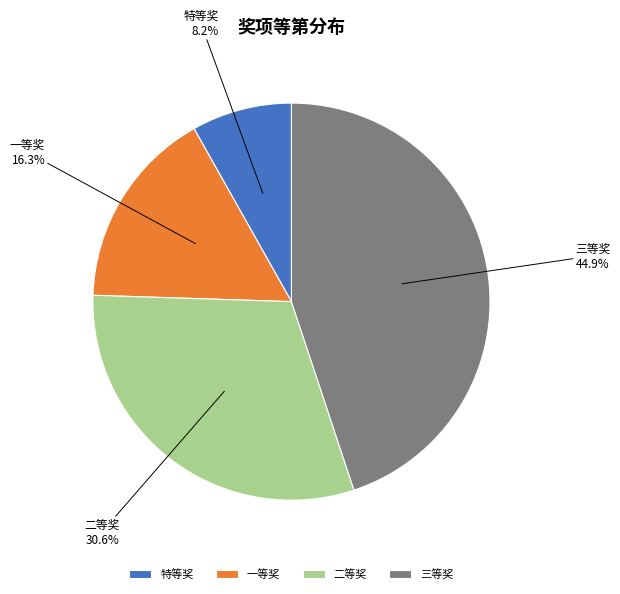

How many segments does this pie chart have?

4